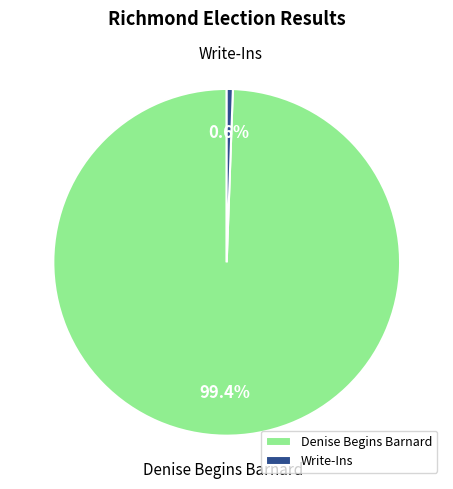

Does Denise Begins Barnard represent more than half of the total?

Yes